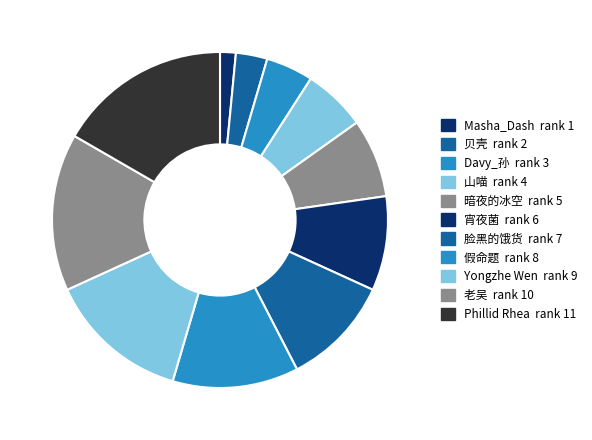

How many slices are in this pie chart?

11